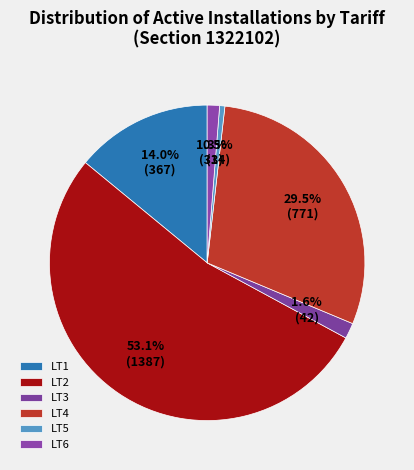

How many slices are in this pie chart?

6